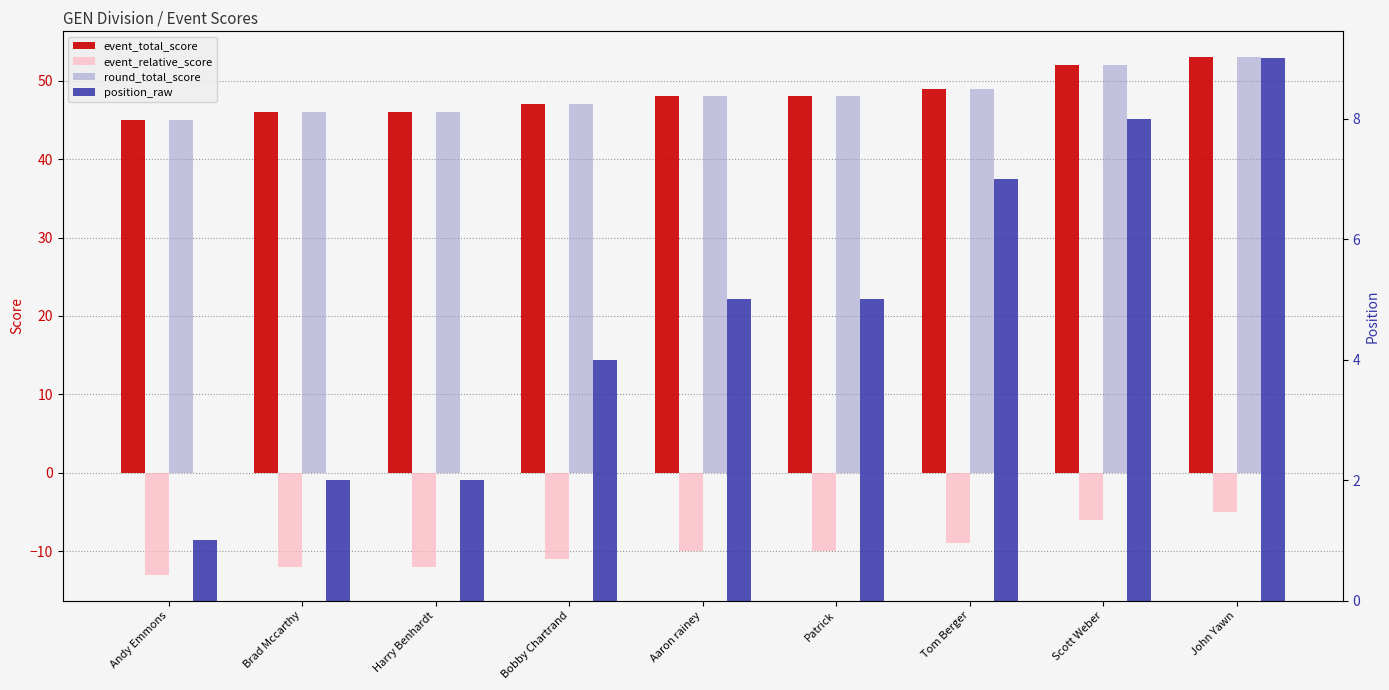

What is the difference between the maximum and minimum values in the event_relative_score series?

8